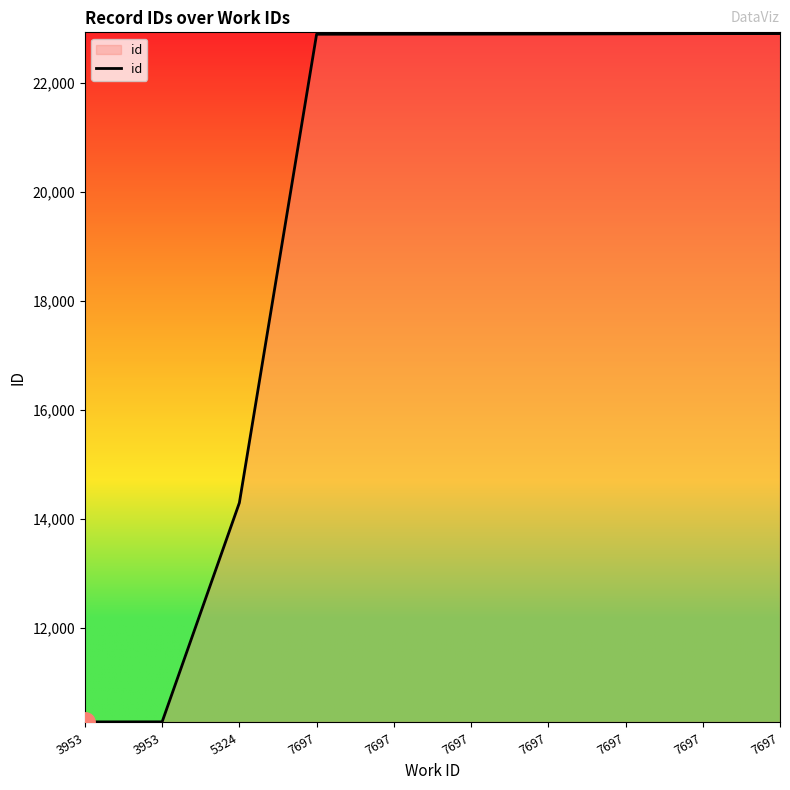

Does the chart have visible grid lines?

No